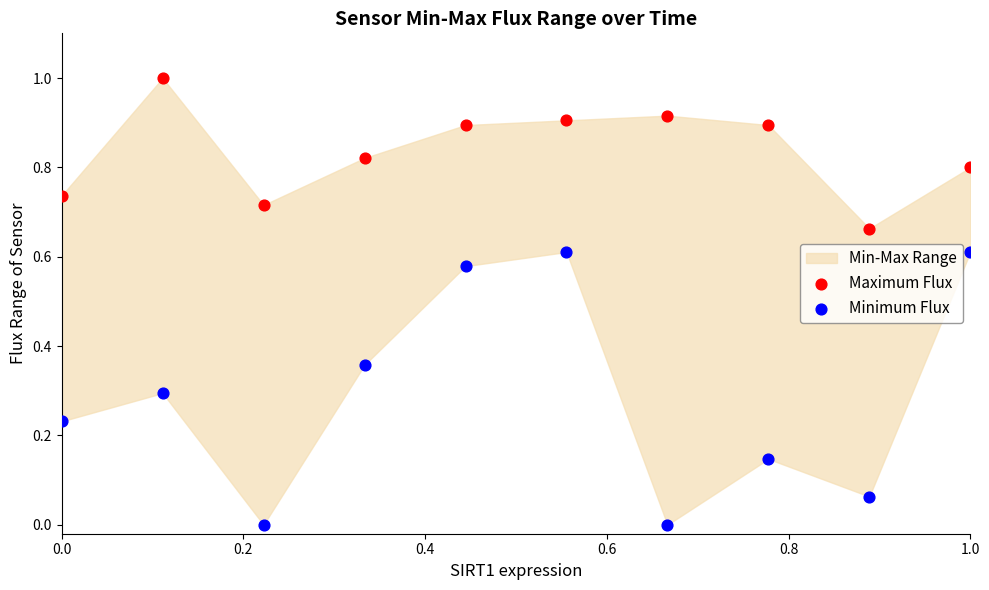

Which series contains the highest Y value?

Maximum Flux